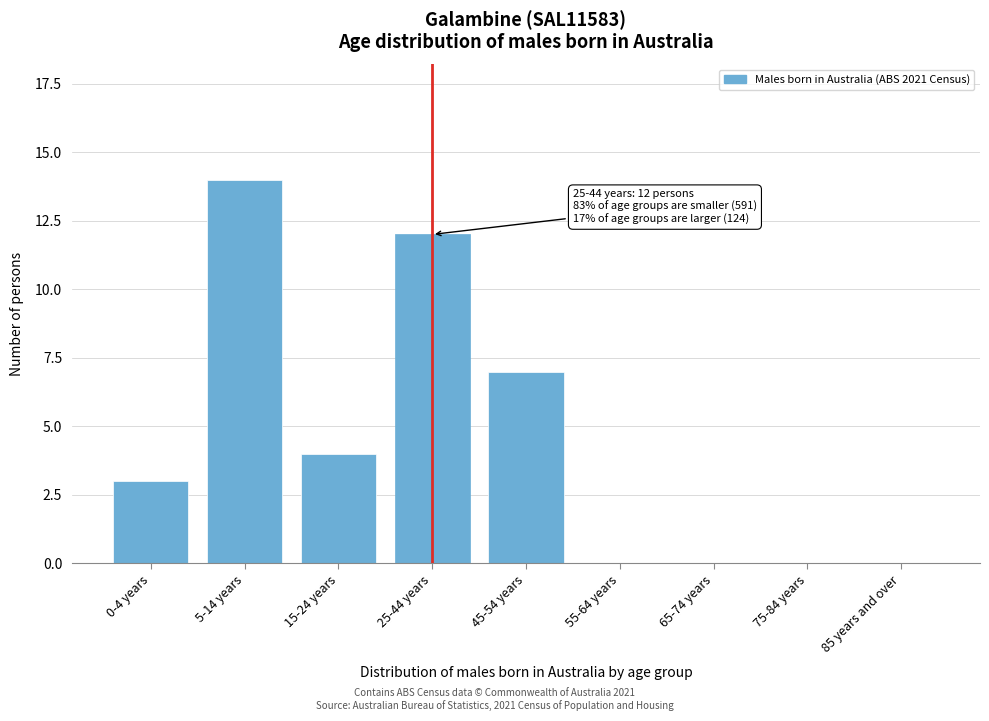

Reading left to right, what are all the values shown in this chart?

0-4 years=3	5-14 years=14	15-24 years=4	25-44 years=12	45-54 years=7	55-64 years=0	65-74 years=0	75-84 years=0	85 years and over=0